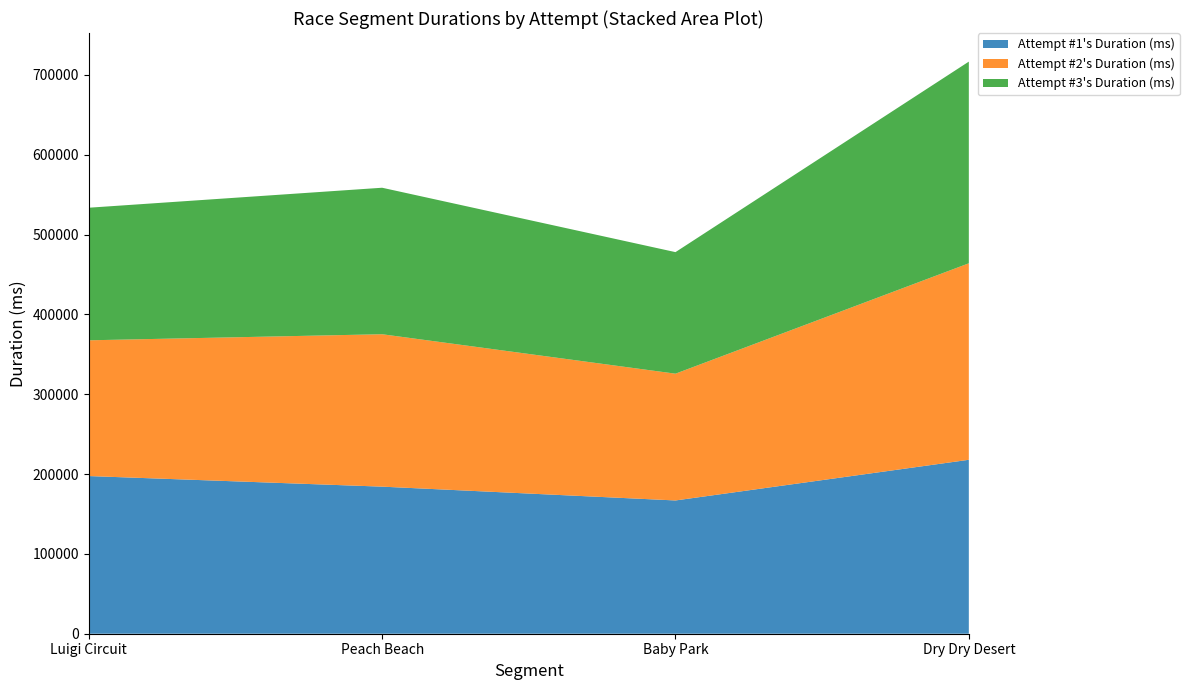

Reading left to right, what are all the values shown in this chart?

Attempt #1's Duration (ms): Luigi Circuit=197495	Peach Beach=184221	Baby Park=166925	Dry Dry Desert=217867
Attempt #2's Duration (ms): Luigi Circuit=170043	Peach Beach=190921	Baby Park=158801	Dry Dry Desert=246114
Attempt #3's Duration (ms): Luigi Circuit=166065	Peach Beach=183493	Baby Park=152251	Dry Dry Desert=252622